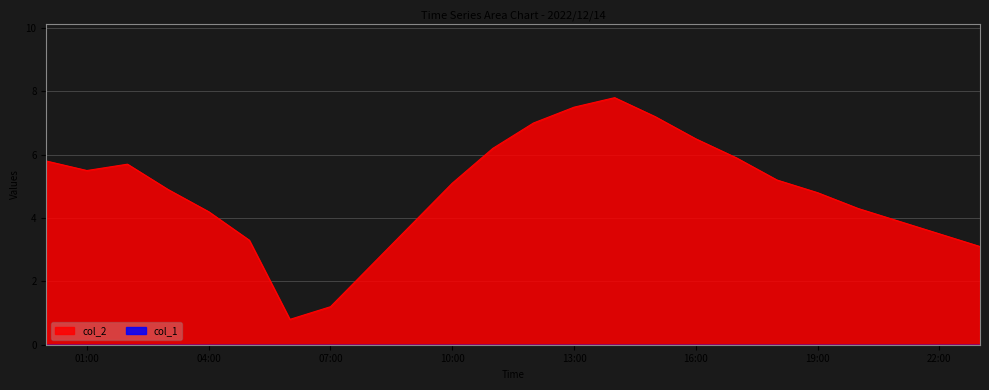

Which series has the largest range (max minus min)?

col_2